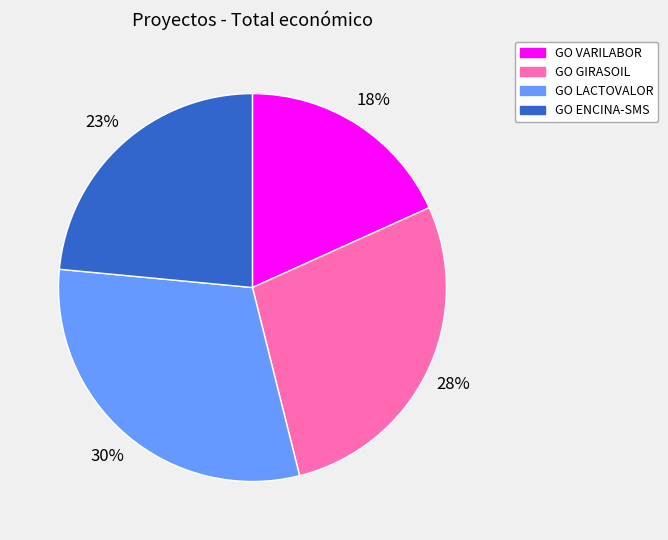

True or false: GO VARILABOR accounts for 18% of the total.

True